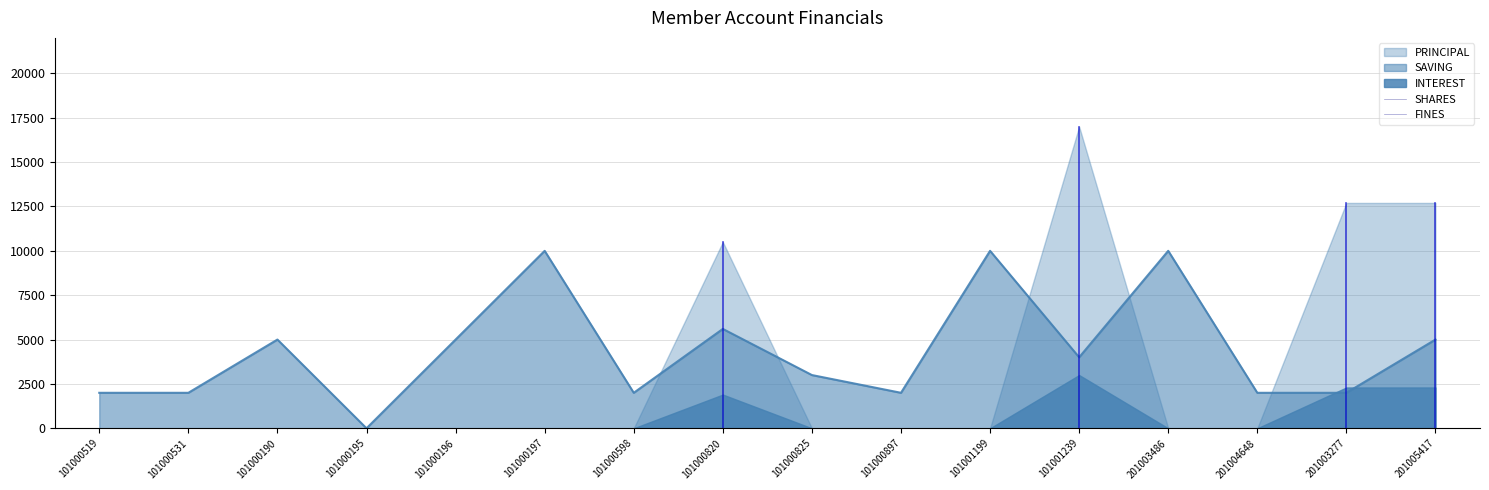

Count the number of data series in this chart.

5